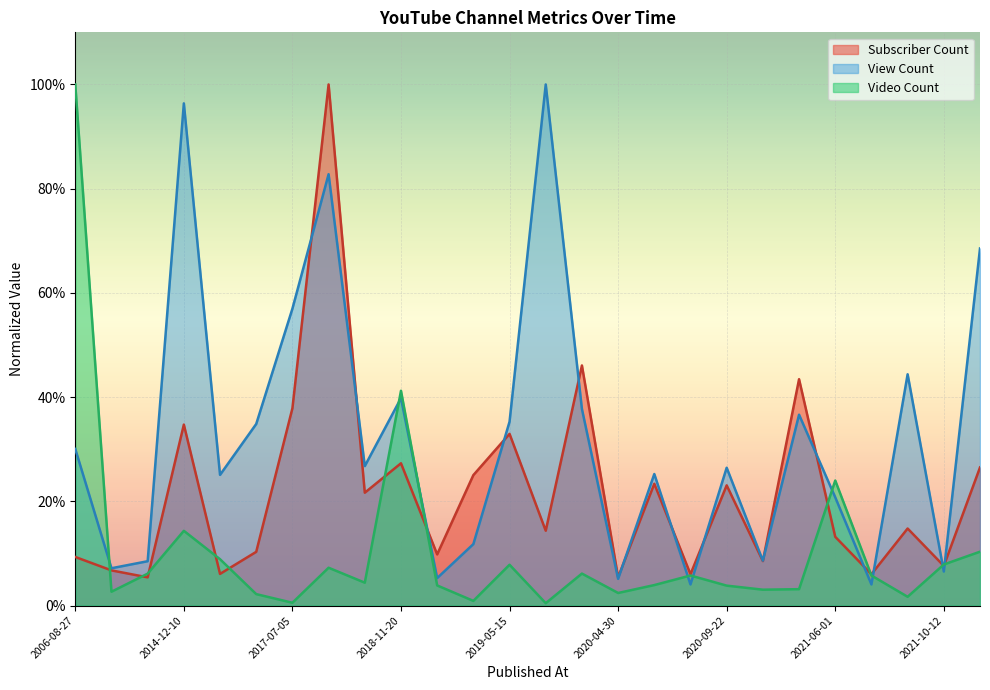

At how many categories does at least one series exceed 0?

26